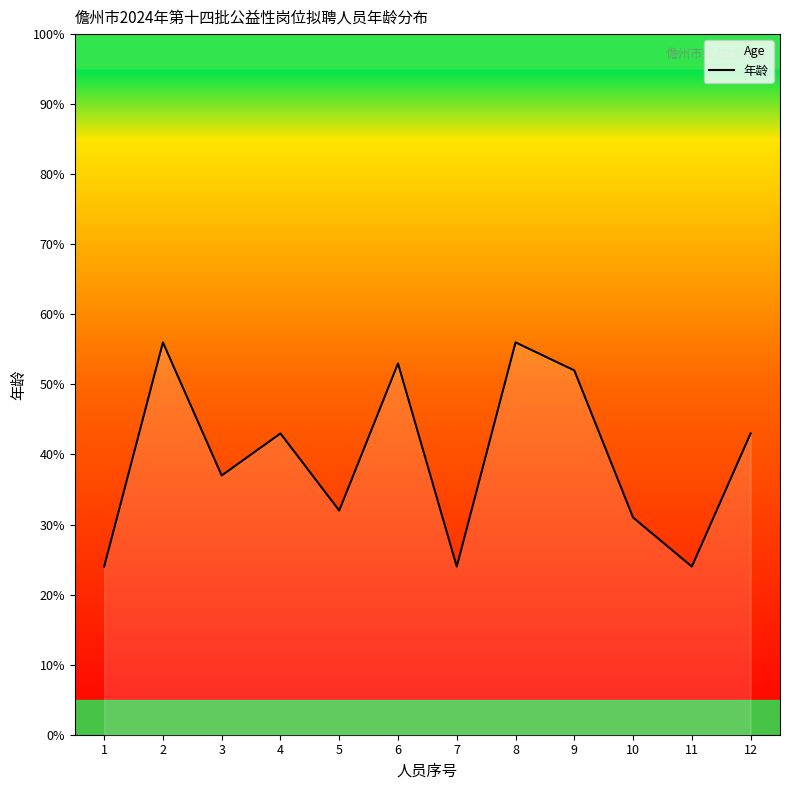

The chart shows a value of 24 at 7. True or false?

True